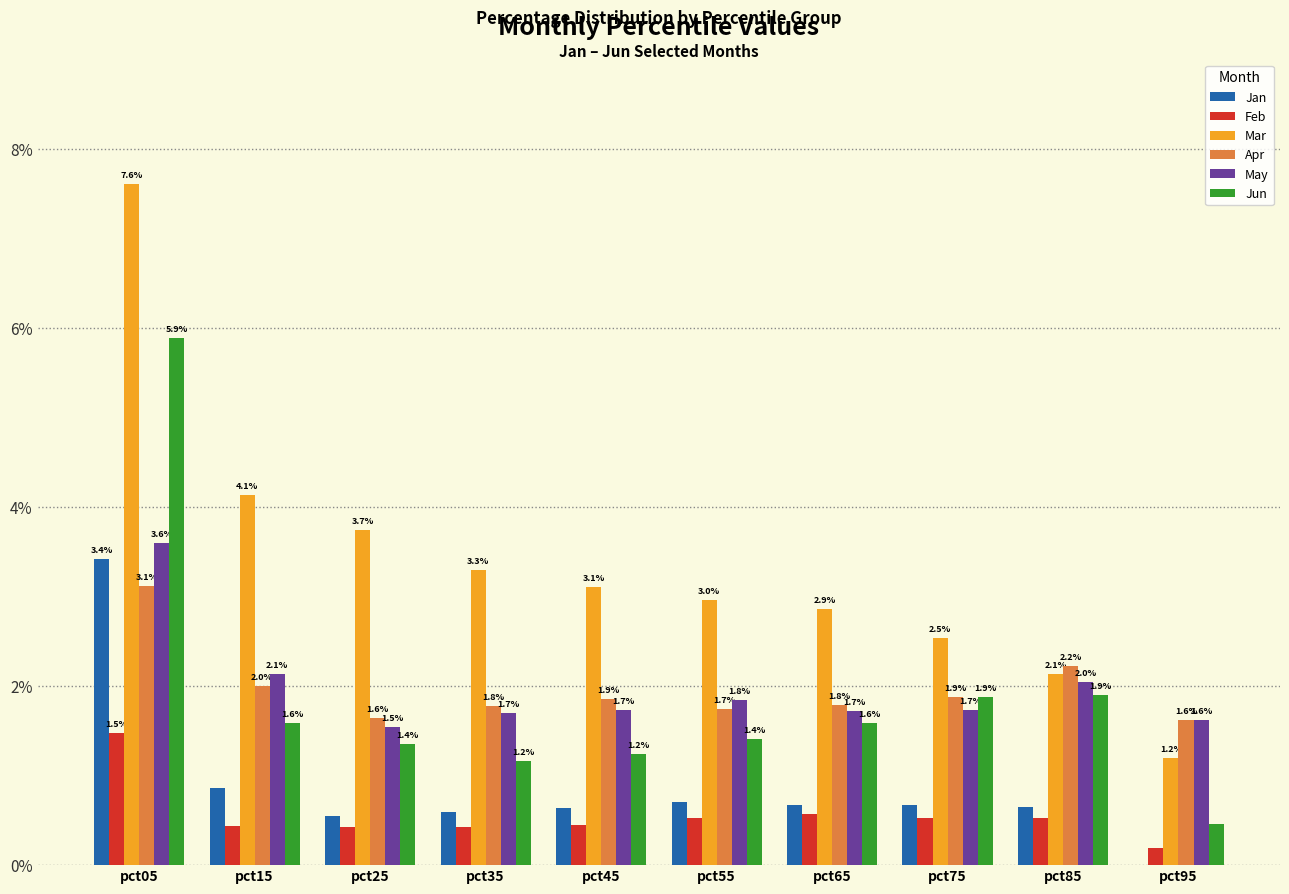

Is it true that May equals 3.0 at pct45?

False